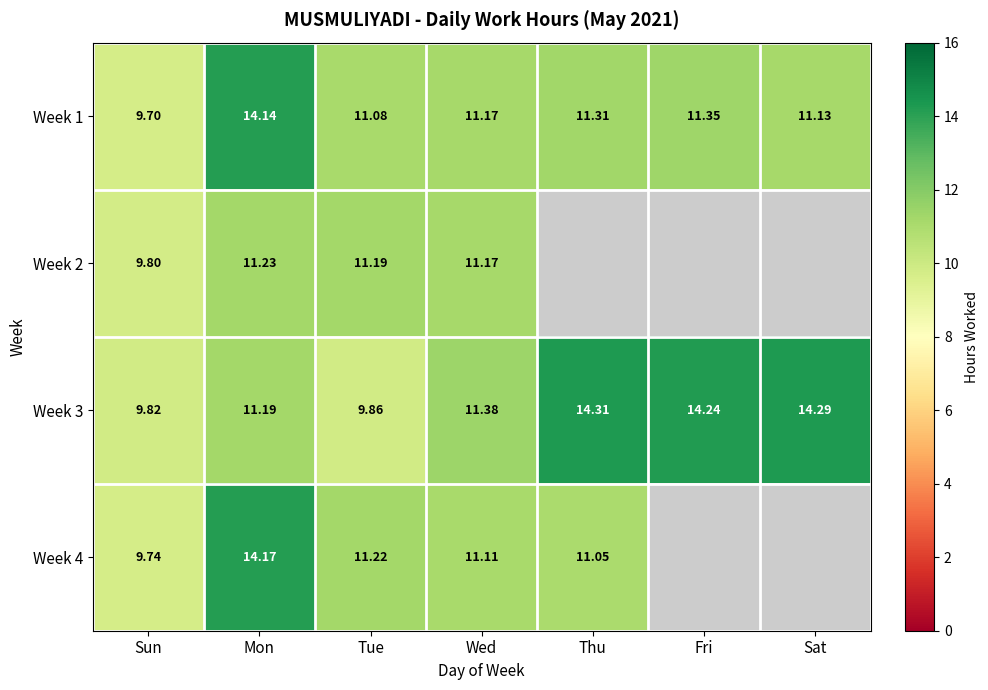

Which label corresponds to the smallest value in the chart?

Sun